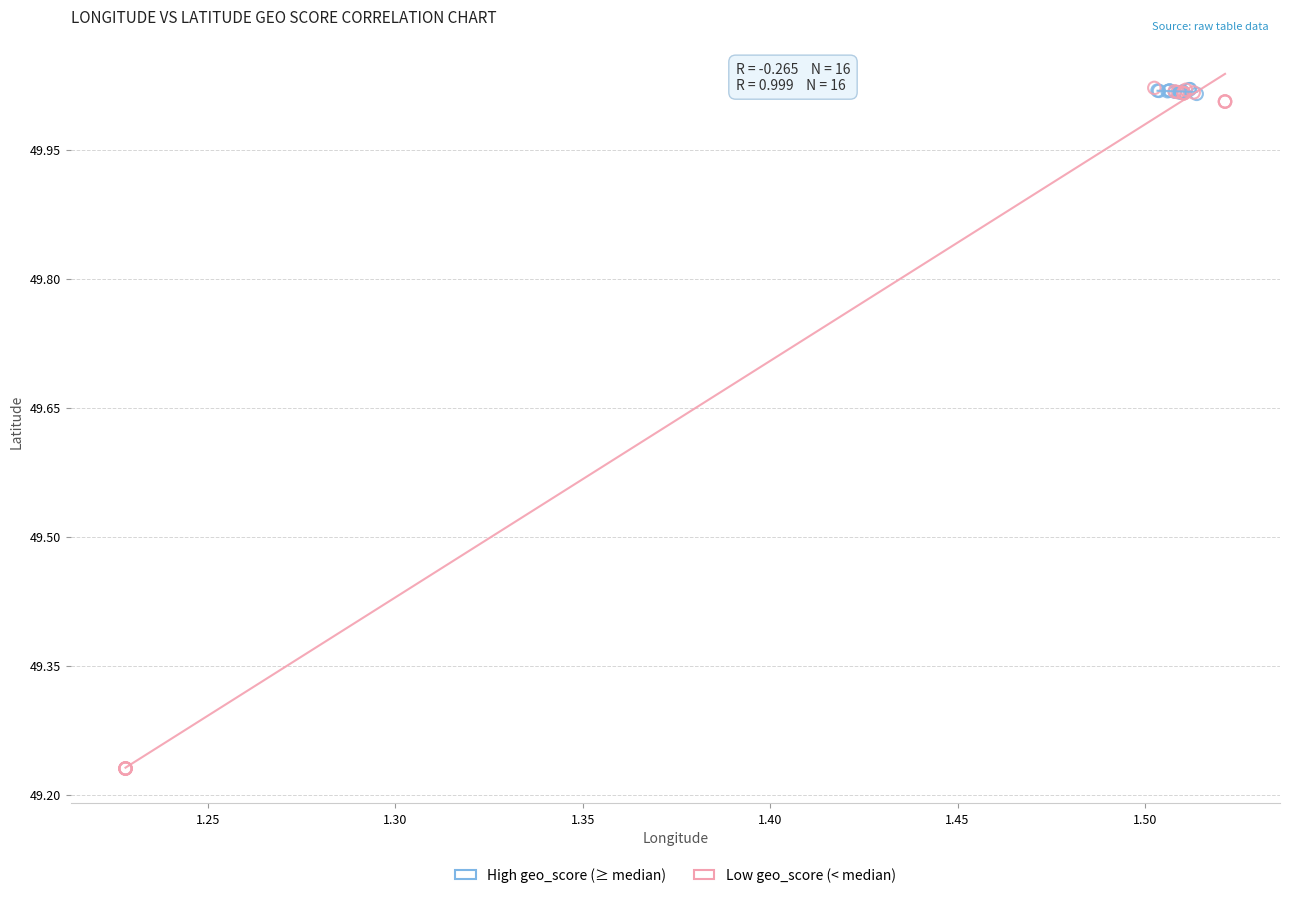

Which series contains the lowest Y value?

Low geo_score (< median)